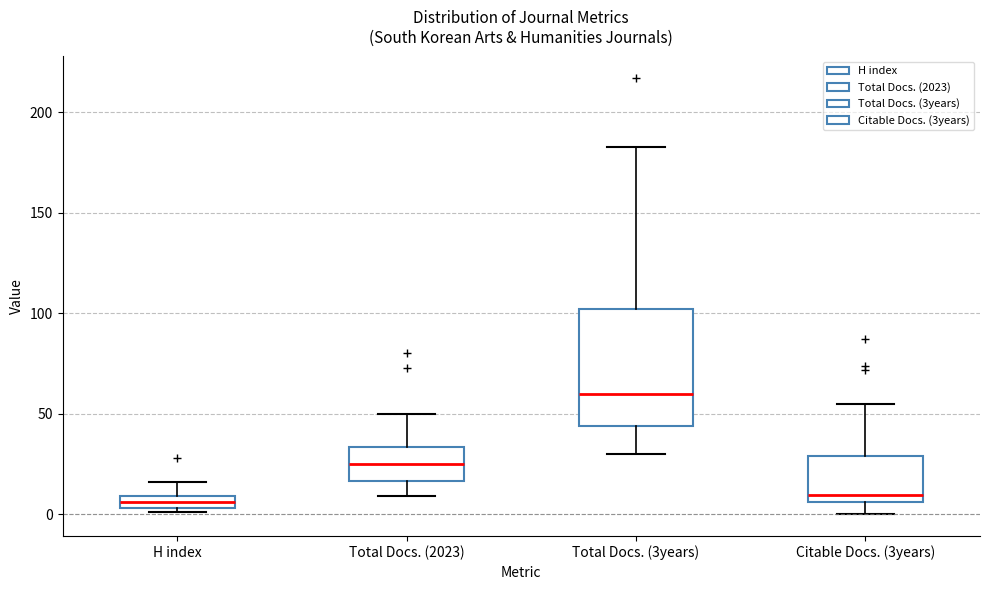

Comparing the boxes themselves (not the whiskers), which one is the tallest?

Total Docs. (3years)